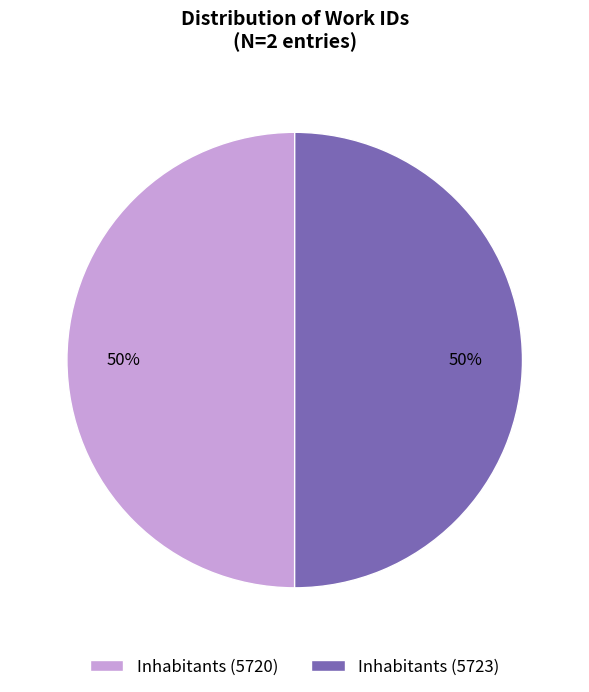

Is the sum of Inhabitants (5720) and Inhabitants (5723) greater than half?

Yes